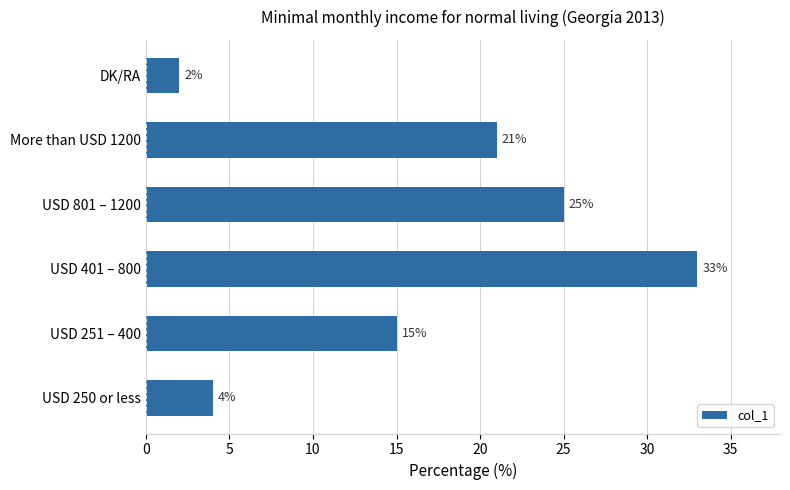

What is the difference between the maximum and minimum values?

31